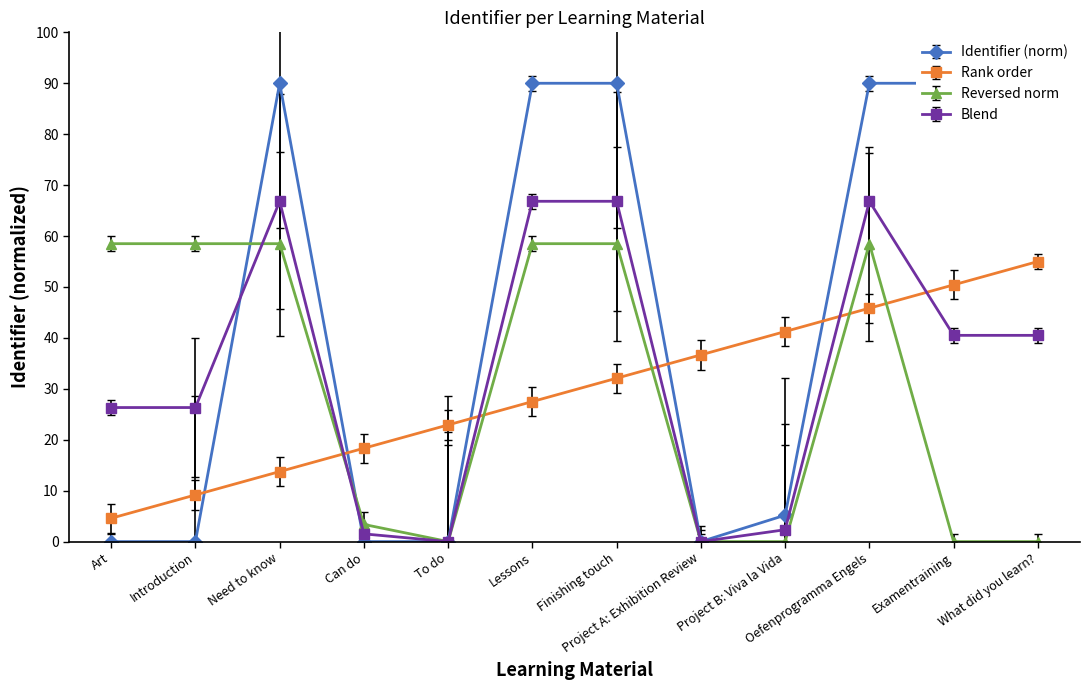

What is the average value?

45.4